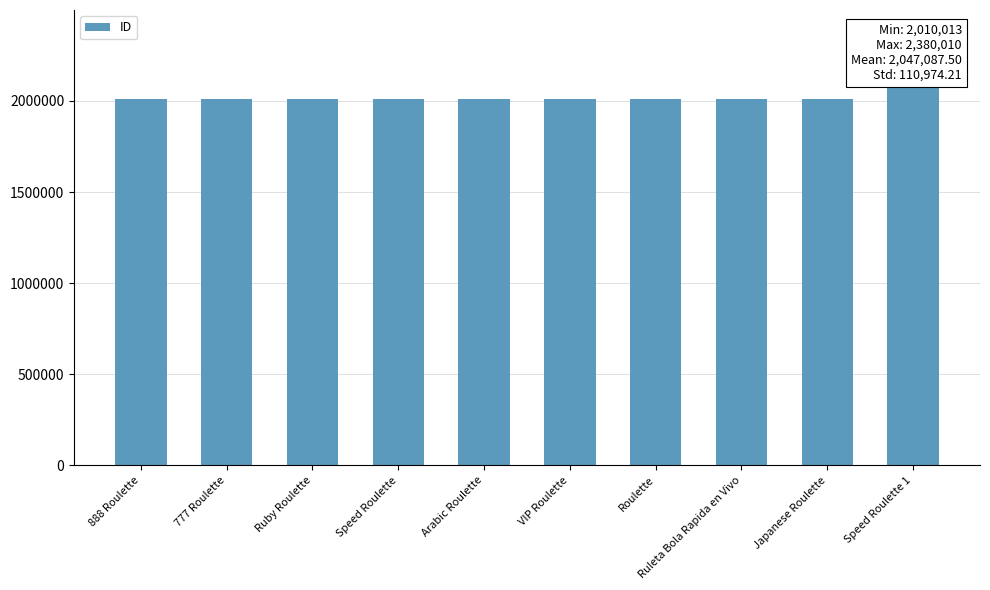

What is the difference between the values at Ruby Roulette and Arabic Roulette?

16